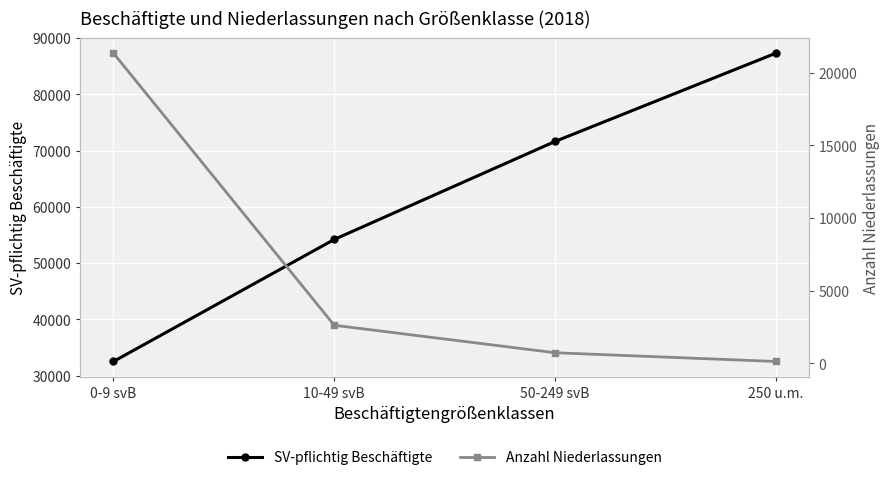

What is the sum of all Anzahl Niederlassungen values?

24791